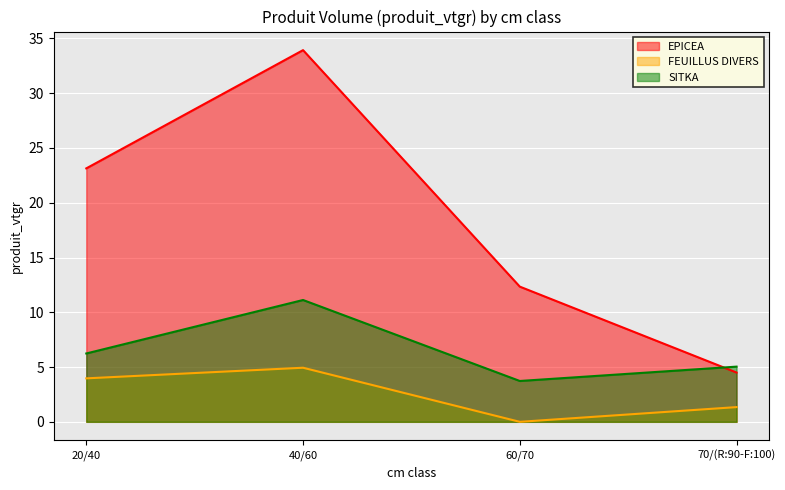

Which series ends up on top after the final intersection of EPICEA and SITKA?

SITKA